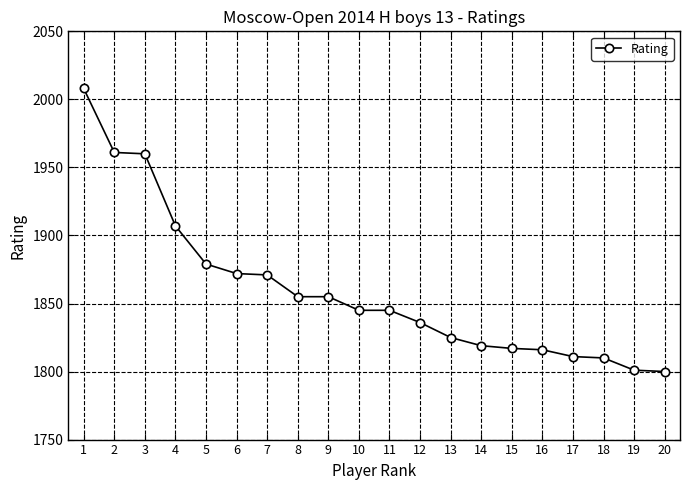

The chart shows a value of 2749 at 12. True or false?

False